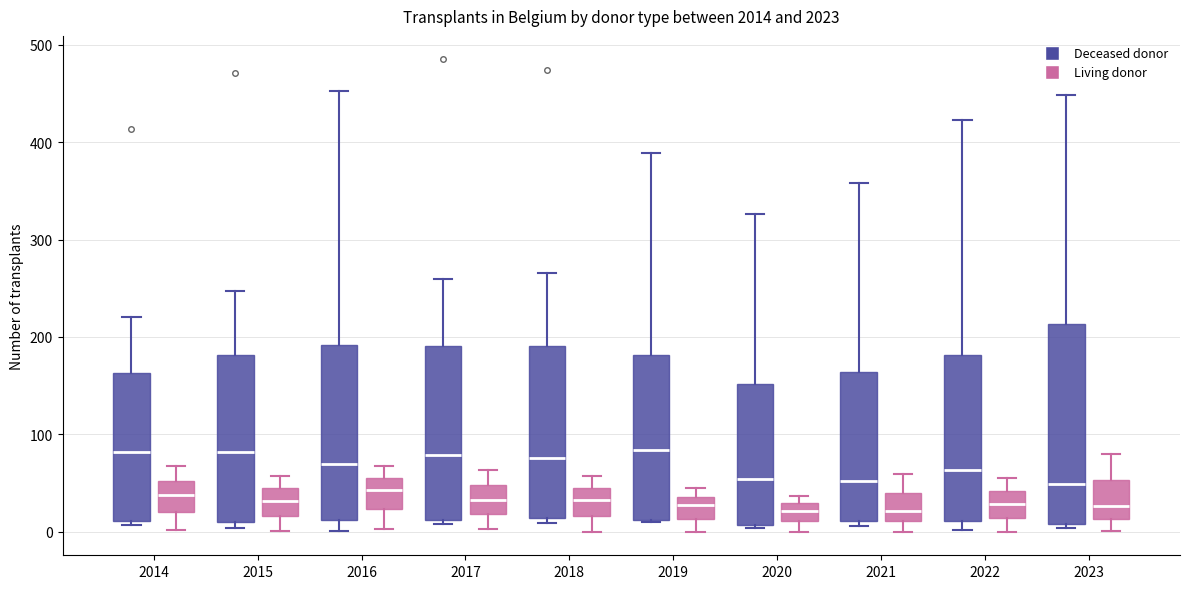

Reading left to right, read every box against the y-axis: the position of its median line, the range the box covers, and the ends of its whiskers. The values are not printed on the chart, so give them approximately, as read against the axis.

2014 (Deceased donor): median 80, box 10 to 160, whiskers 10 (just below the box's lower edge) to 220
2014 (Living donor): median 40, box 20 to 50, whiskers 0 to 70
2015 (Deceased donor): median 80, box 10 to 180, whiskers 0 to 250
2015 (Living donor): median 30, box 20 to 40, whiskers 0 to 60
2016 (Deceased donor): median 70, box 10 to 190, whiskers 0 to 450
2016 (Living donor): median 40, box 20 to 60, whiskers 0 to 70
2017 (Deceased donor): median 80, box 10 to 190, whiskers 10 (just below the box's lower edge) to 260
2017 (Living donor): median 30, box 20 to 50, whiskers 0 to 60
2018 (Deceased donor): median 80, box 10 to 190, whiskers 10 (just below the box's lower edge) to 270
2018 (Living donor): median 30, box 20 to 50, whiskers 0 to 60
2019 (Deceased donor): median 80, box 10 to 180, whiskers 10 to 390
2019 (Living donor): median 30, box 10 to 40, whiskers 0 to 50
2020 (Deceased donor): median 50, box 10 to 150, whiskers 0 to 330
2020 (Living donor): median 20, box 10 to 30, whiskers 0 to 40
2021 (Deceased donor): median 50, box 10 to 160, whiskers 10 (just below the box's lower edge) to 360
2021 (Living donor): median 20, box 10 to 40, whiskers 0 to 60
2022 (Deceased donor): median 60, box 10 to 180, whiskers 0 to 420
2022 (Living donor): median 30, box 10 to 40, whiskers 0 to 60
2023 (Deceased donor): median 50, box 10 to 210, whiskers 0 to 450
2023 (Living donor): median 30, box 10 to 50, whiskers 0 to 80